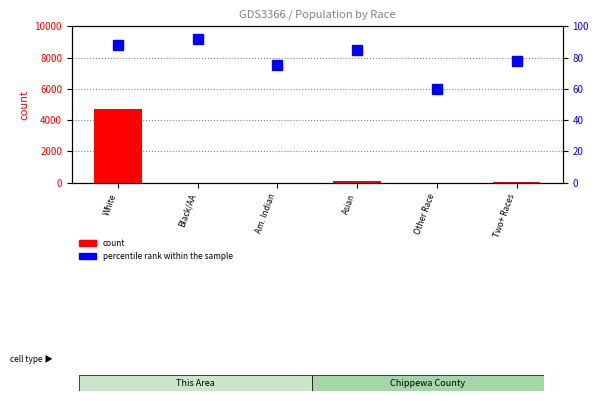

Rank the series by their average value, from highest to lowest.

count, percentile rank within the sample